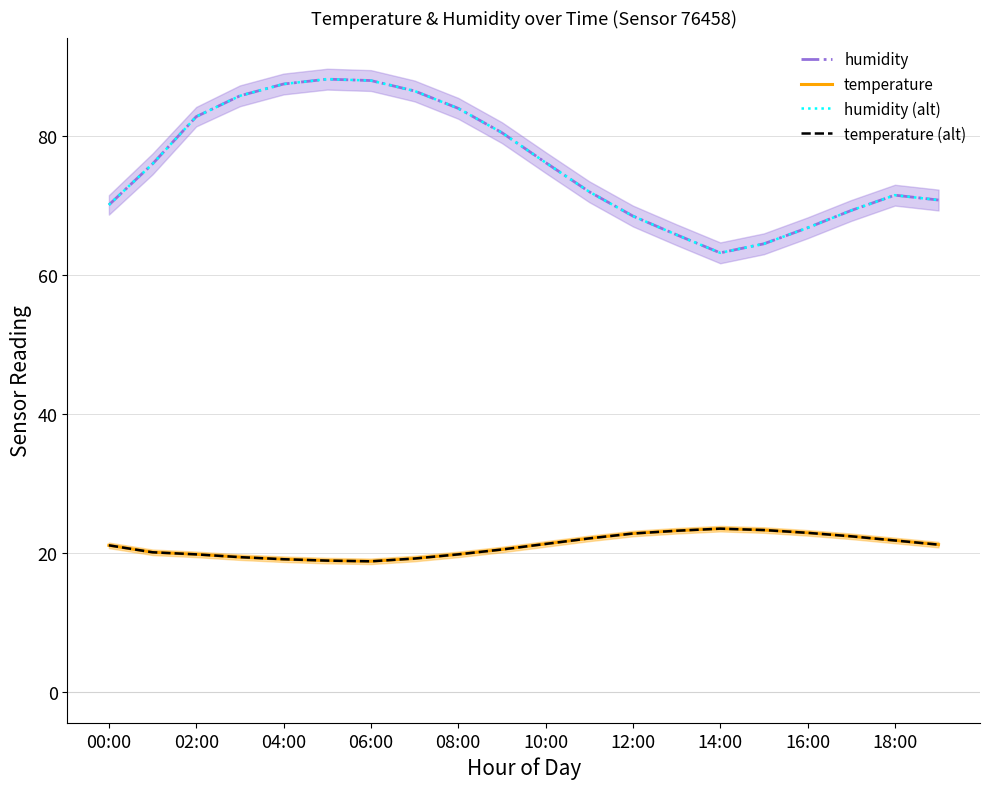

What is the value of the humidity (alt) point at the 1st from the left?

70.1